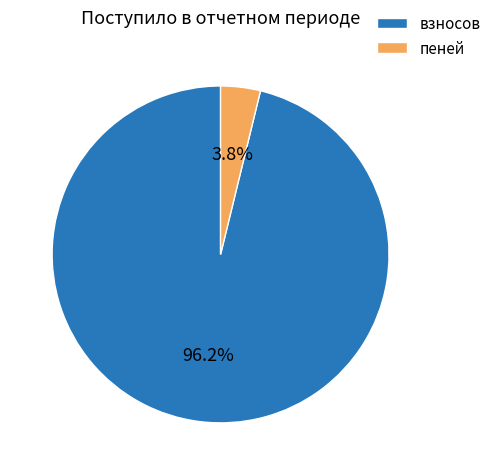

What percentage is NOT represented by взносов?

3.8%